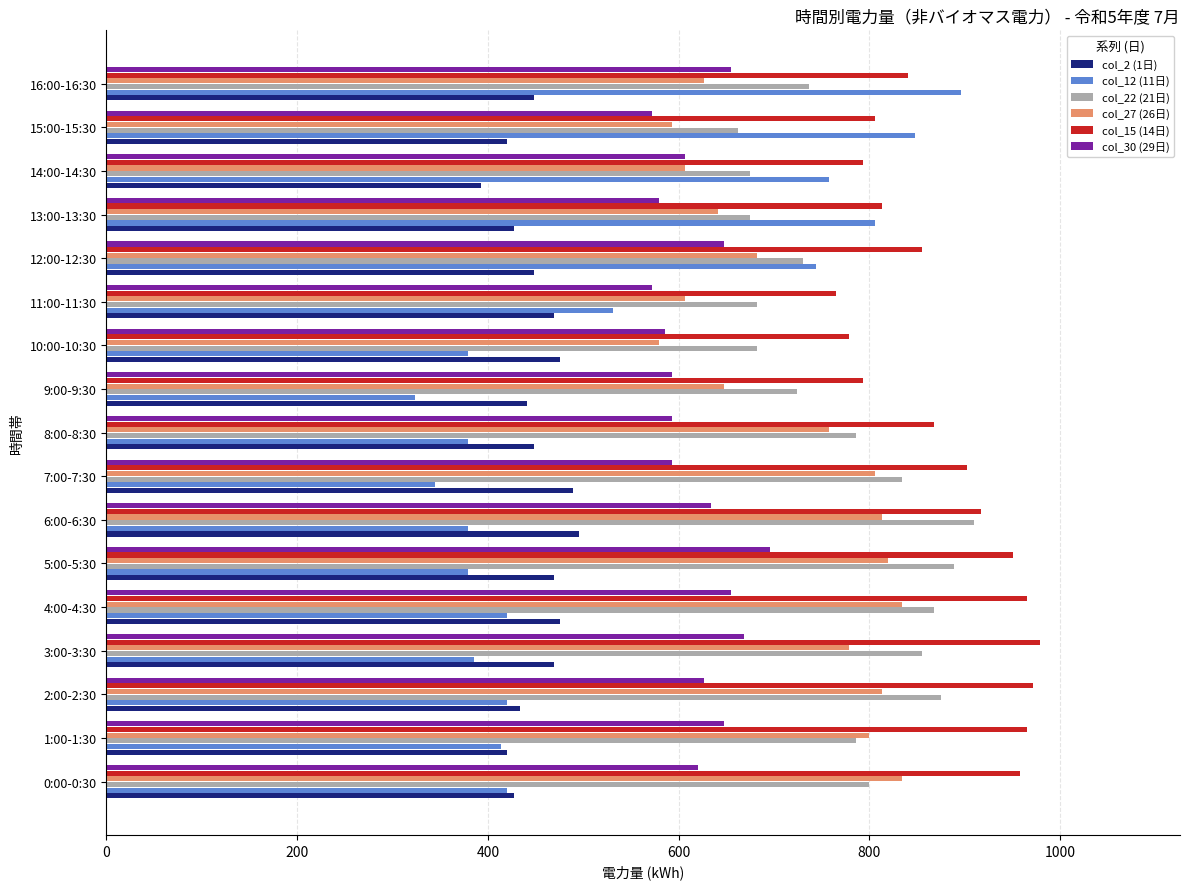

What is the difference between the maximum and second lowest values in the col_2 (1日) series?

76